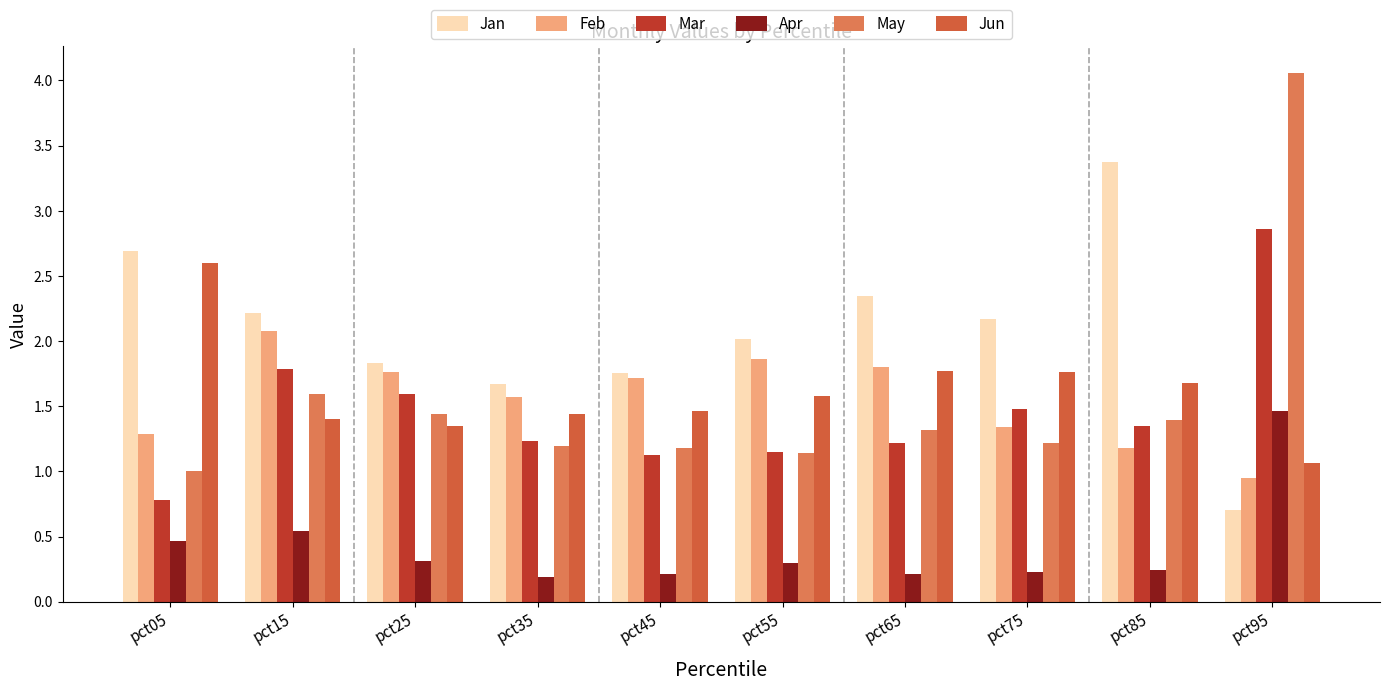

True or false: Mar has a value of 1.6 at pct25.

True